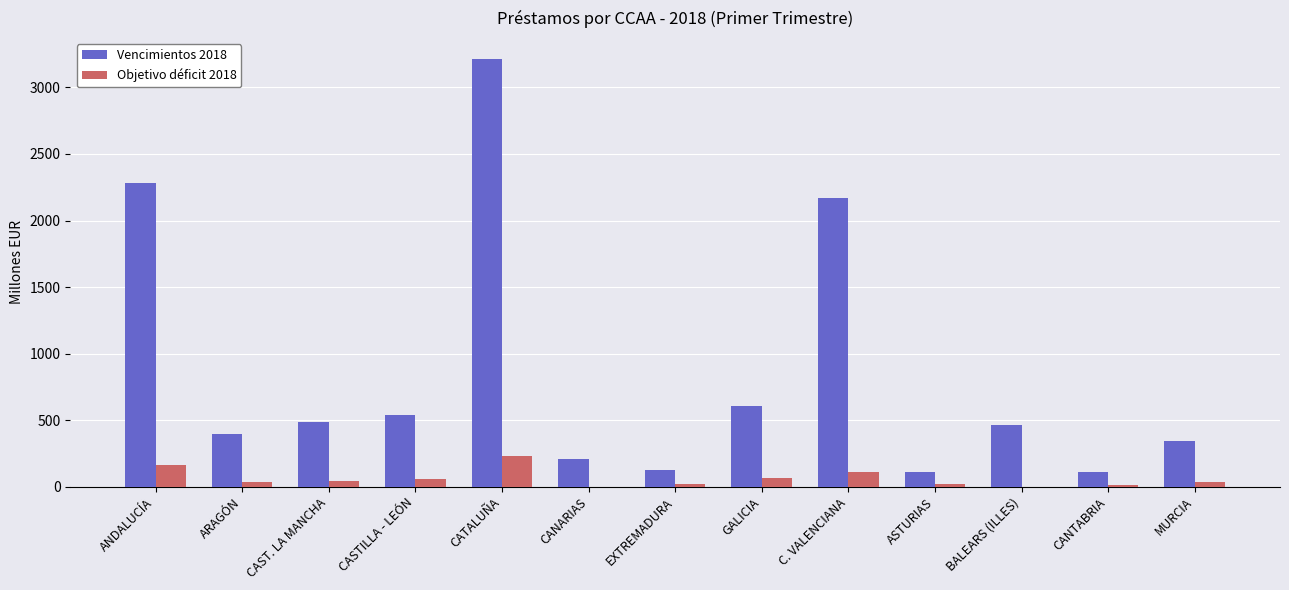

True or false: Objetivo déficit 2018 has a value of 0.0 at CANARIAS.

True